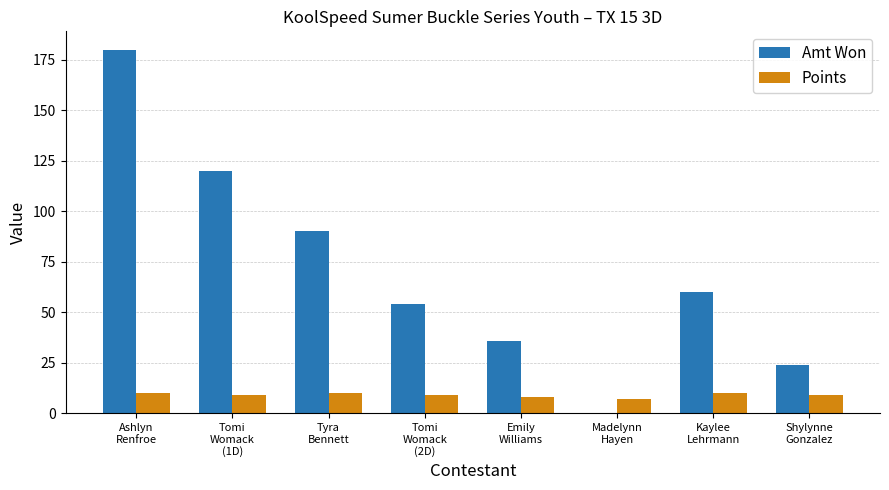

Which series has the largest total across all categories?

Amt Won